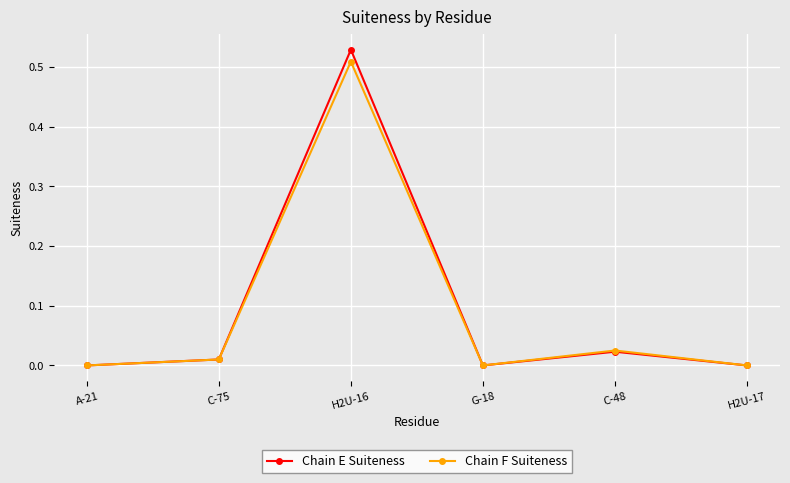

The value of Chain E Suiteness at A-21 is 0.0. True or false?

True